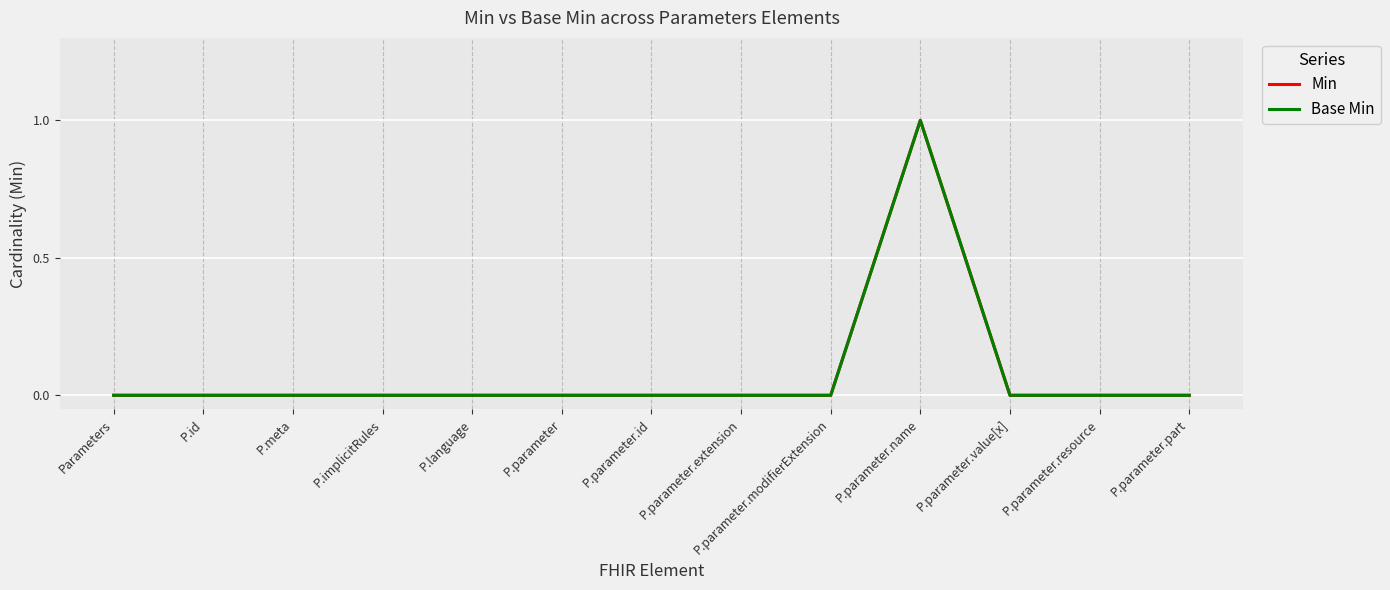

What is the label of the 6th point from the left?

P.parameter